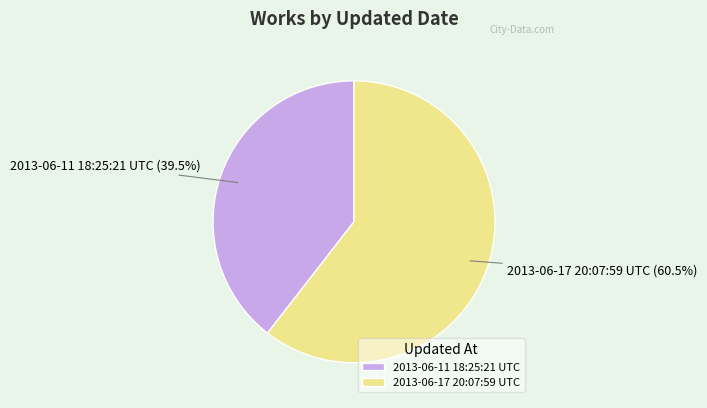

Is there any slice that represents more than half of the pie?

Yes